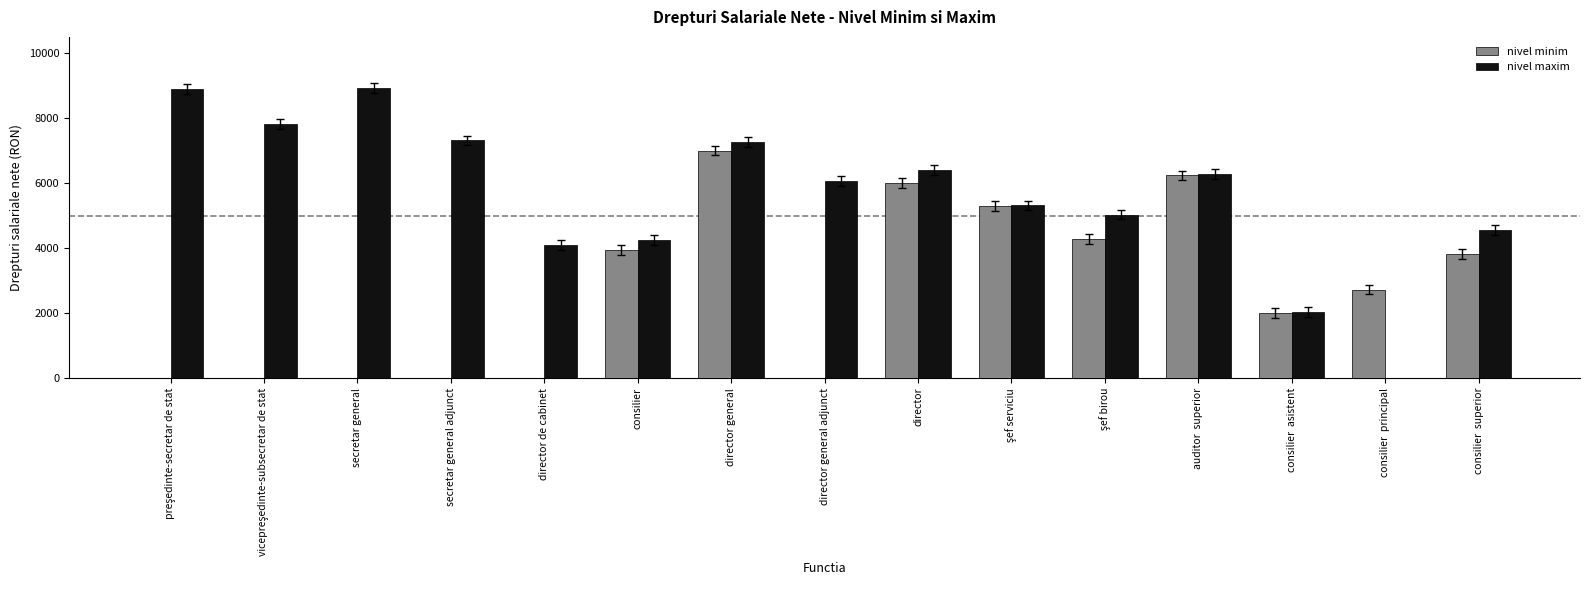

Which series has the largest total across all categories?

nivel maxim